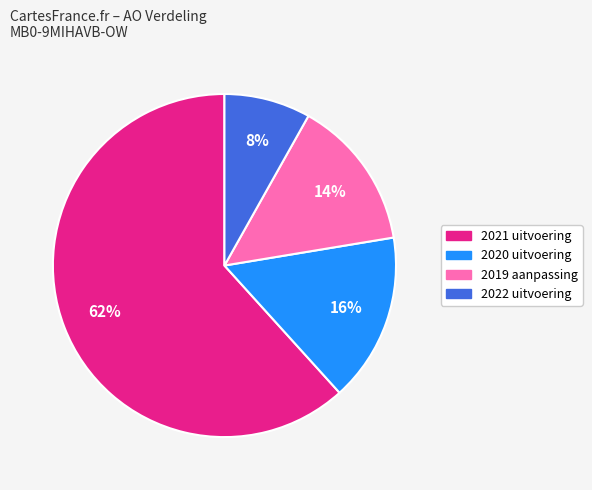

To the nearest percent, what is the average slice percentage?

25%